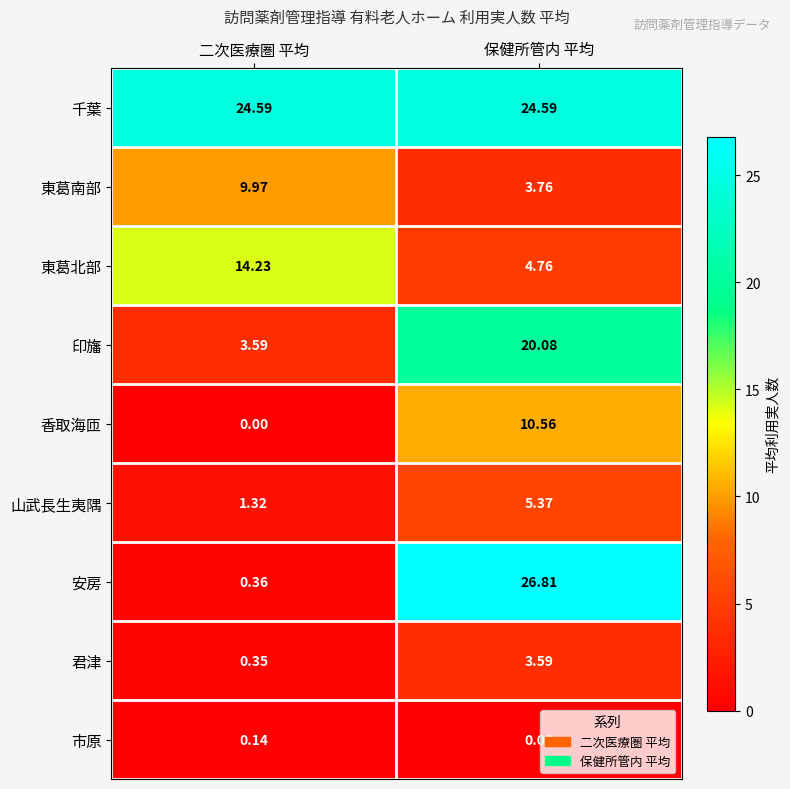

What is the difference between the highest and lowest values at 二次医療圏 平均?

24.6